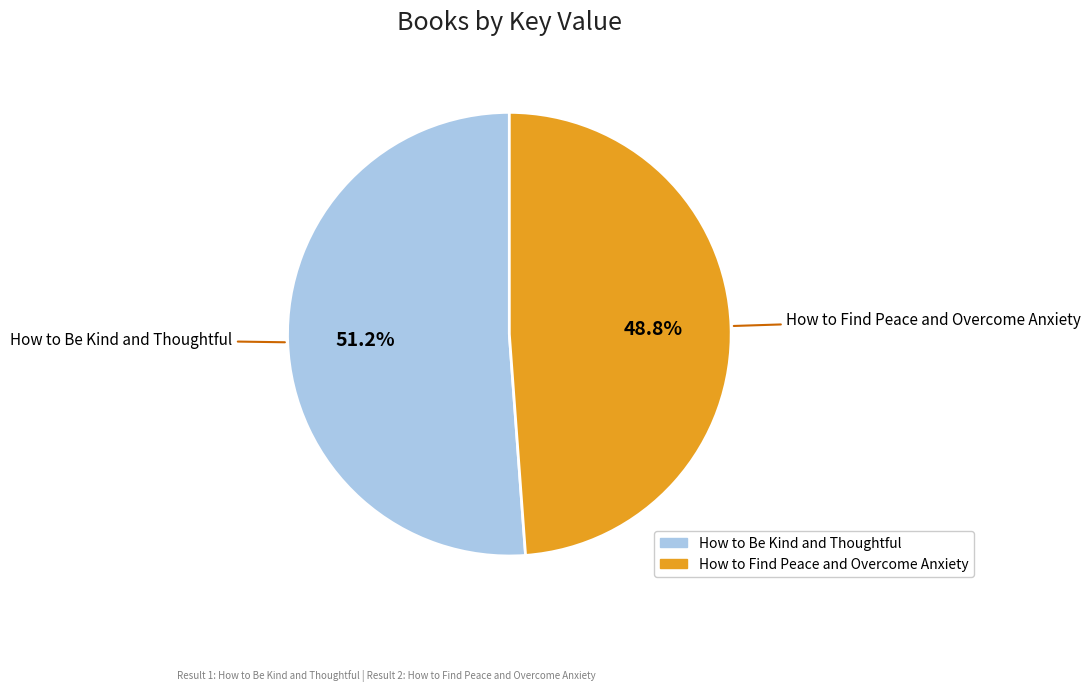

Is it true that How to Be Kind and Thoughtful is 51% of the pie?

True